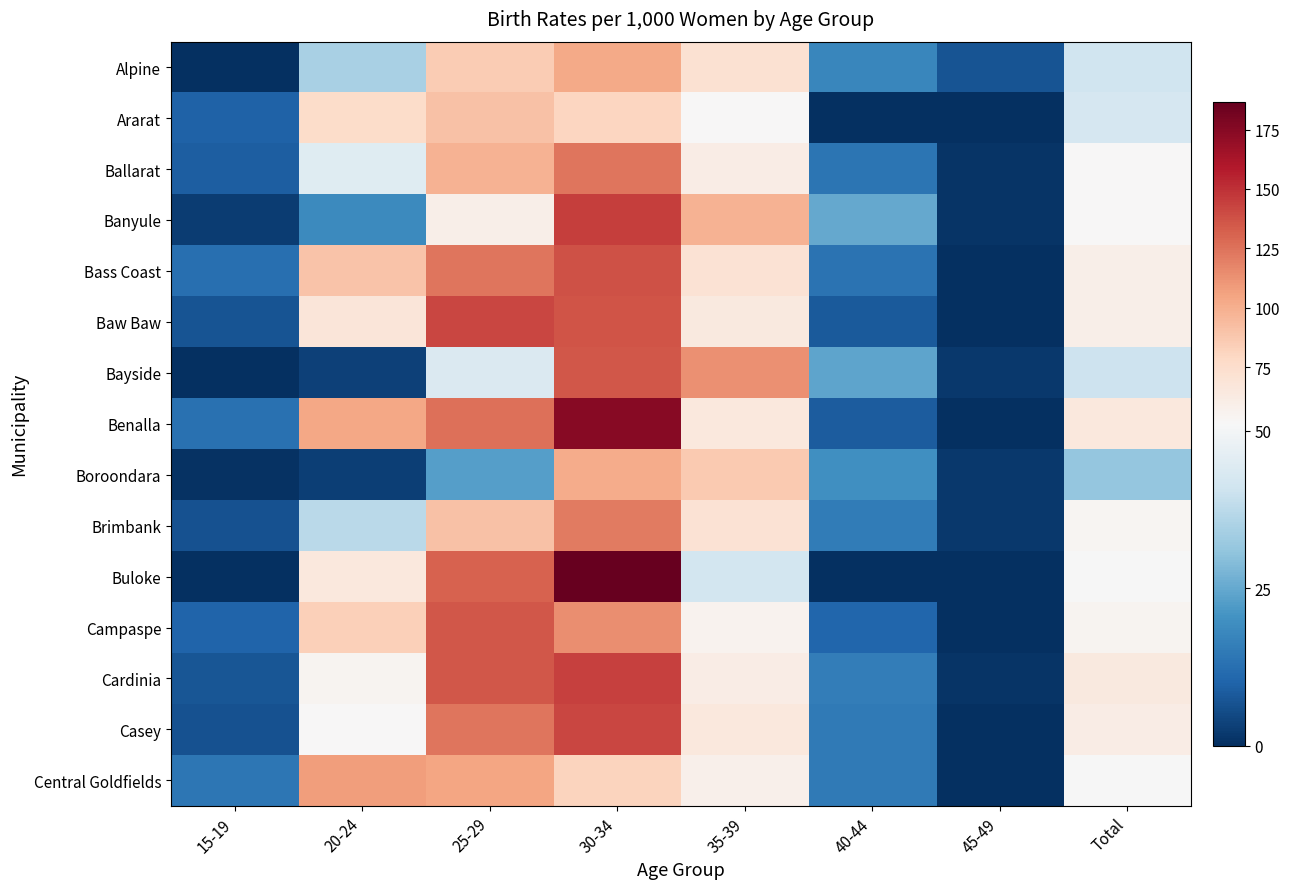

Which series has the largest range (max minus min)?

Buloke